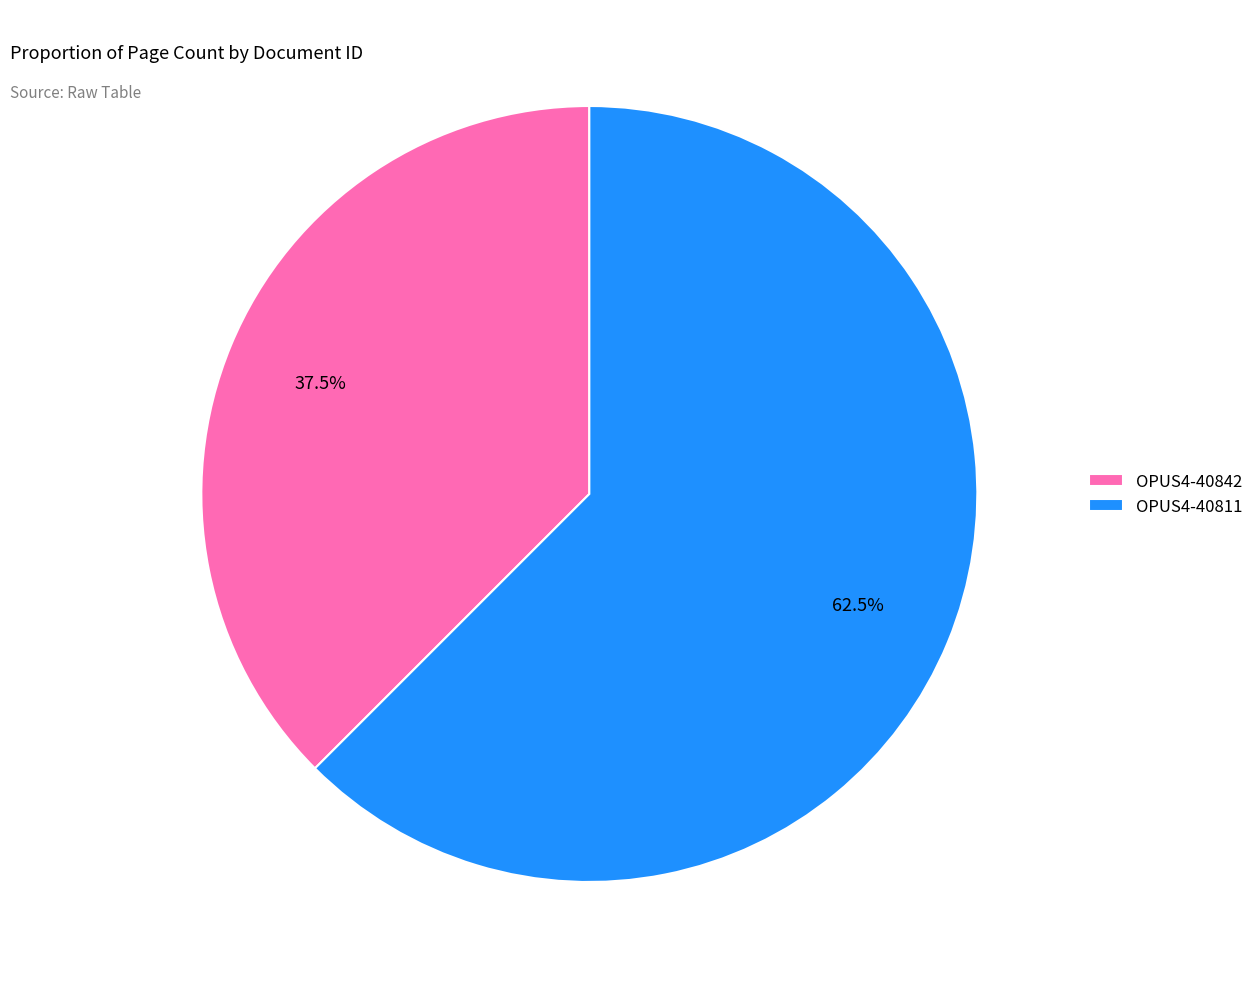

How many segments does this pie chart have?

2